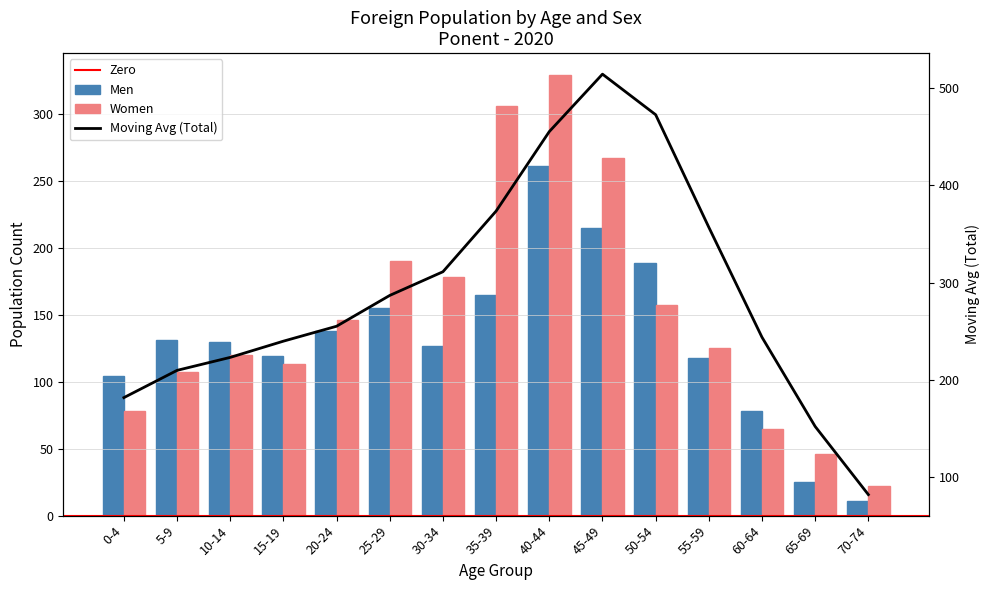

At which category is the sum across all series the highest?

40-44